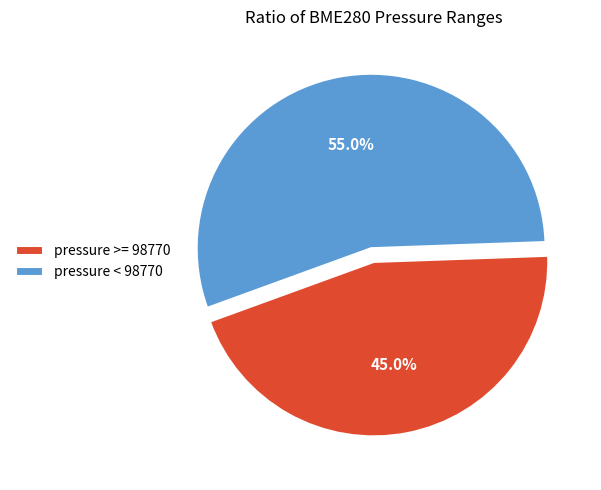

Which slice is the largest?

pressure < 98770